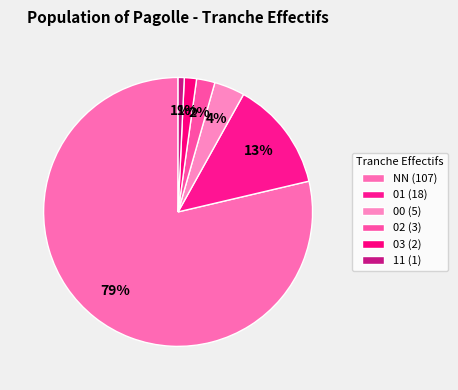

How many slices are in this pie chart?

6